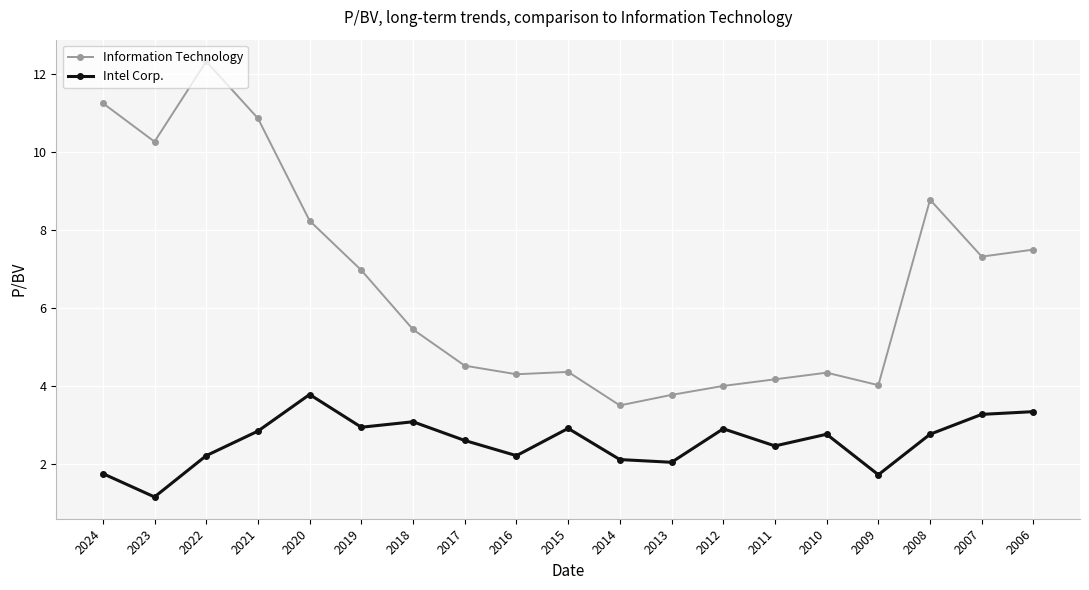

True or false: Intel Corp. and Information Technology intersect in this chart.

False